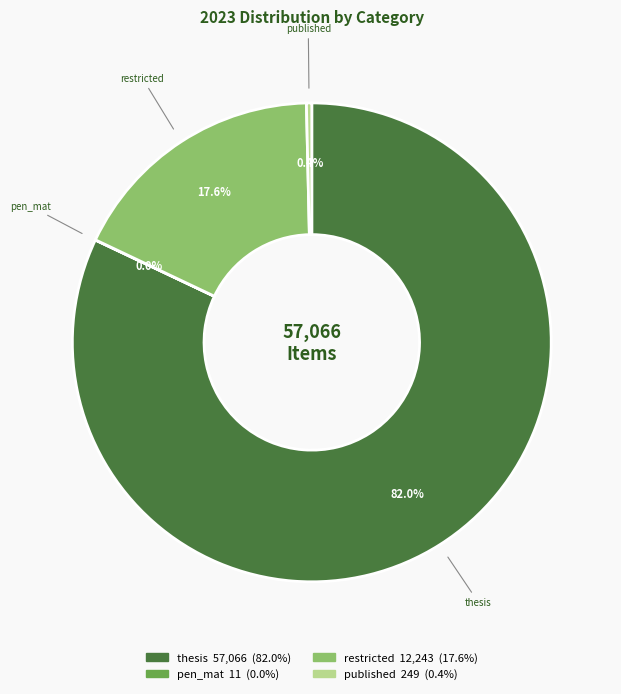

Between thesis and published, which is larger?

thesis